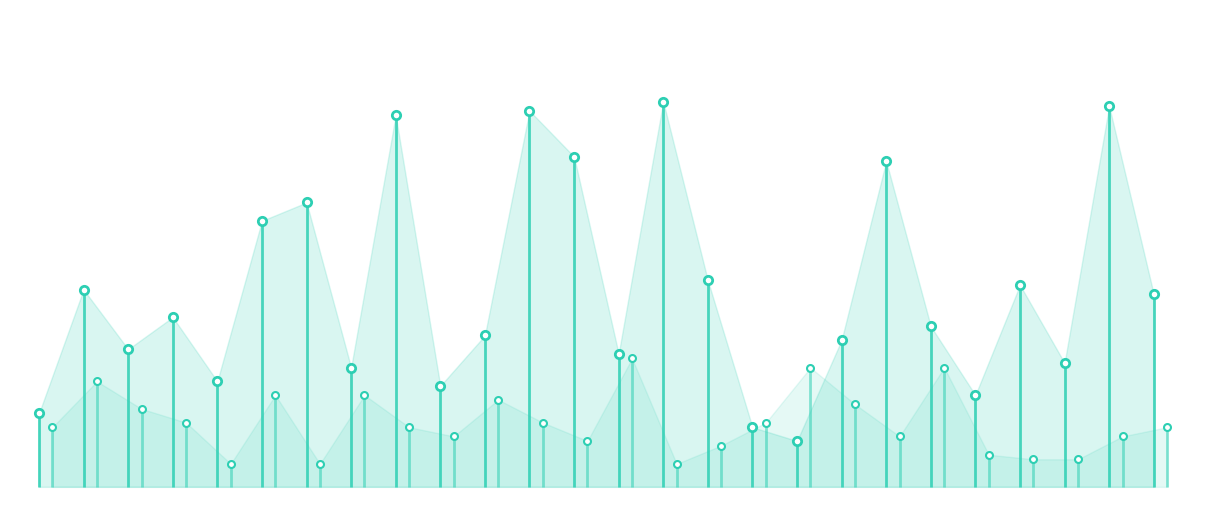

Reading right to left, extract all data points from this chart.

competition_number: 26=42	25=83	24=27	23=44	22=20	21=35	20=71	19=32	18=10	17=13	16=45	15=84	14=29	13=72	12=82	11=33	10=22	9=81	8=26	7=62	6=58	5=23	4=37	3=30	2=43	1=16
birth_year: 26=1985	25=1983	24=1978	23=1978	22=1979	21=1998	20=1983	19=1990	18=1998	17=1986	16=1981	15=1977	14=2000	13=1982	12=1986	11=1991	10=1983	9=1985	8=1992	7=1977	6=1992	5=1977	4=1986	3=1989	2=1995	1=1985